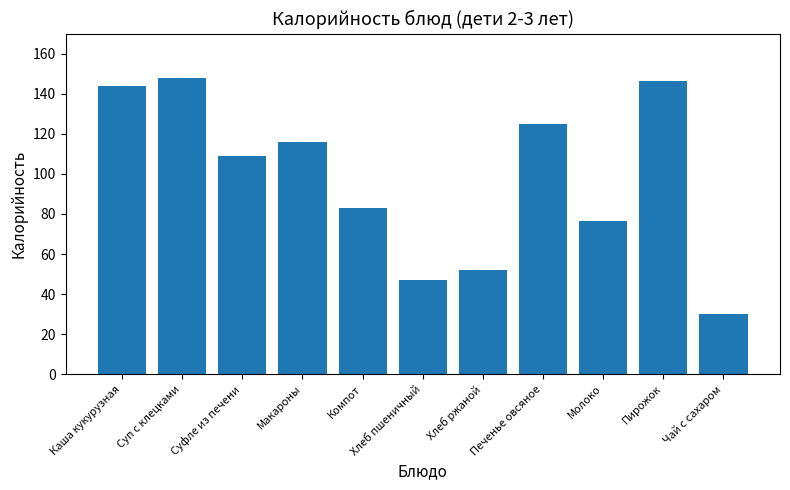

What is the change in value from Каша кукурузная to Компот?

-61.0